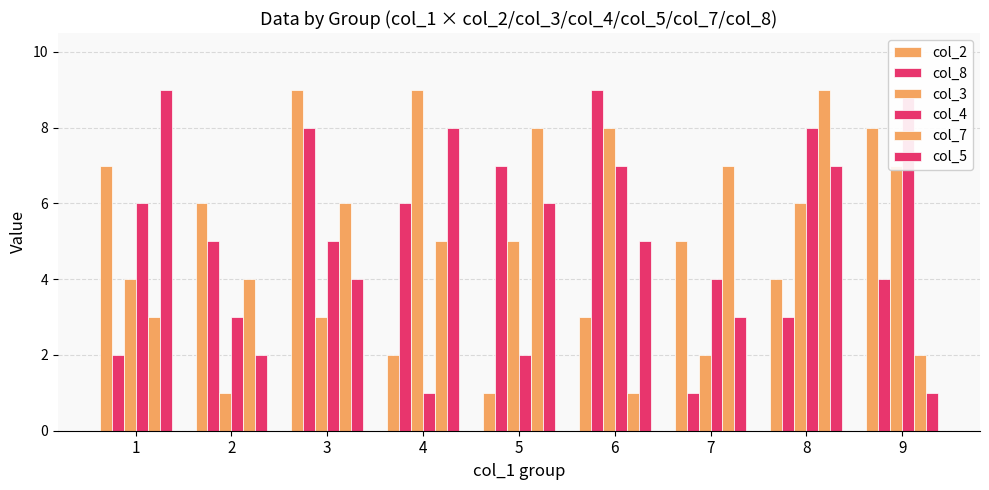

Which series changed the most between 3 and 6?

col_2